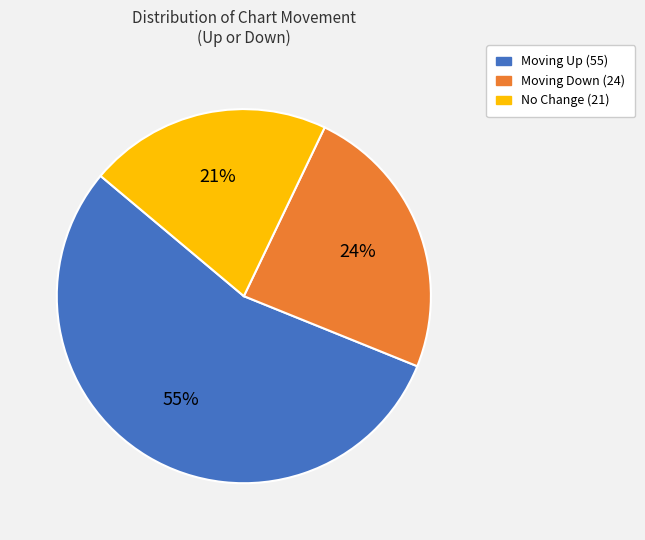

To the nearest percent, what is the average slice percentage?

33%